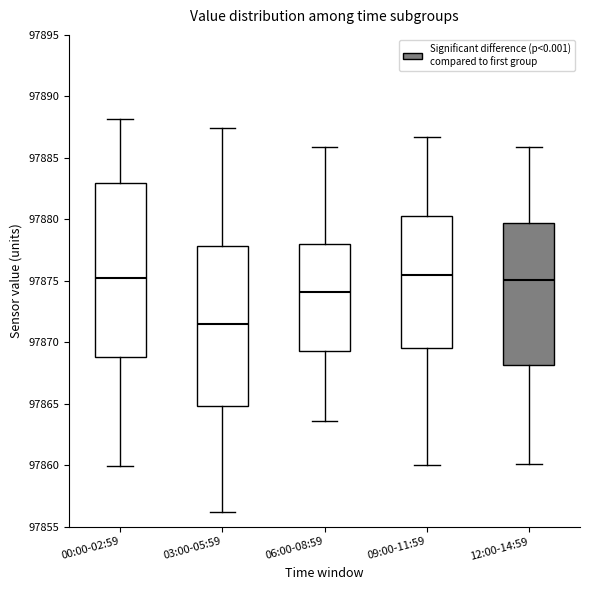

Comparing the boxes themselves (not the whiskers), which one is the tallest?

00:00-02:59